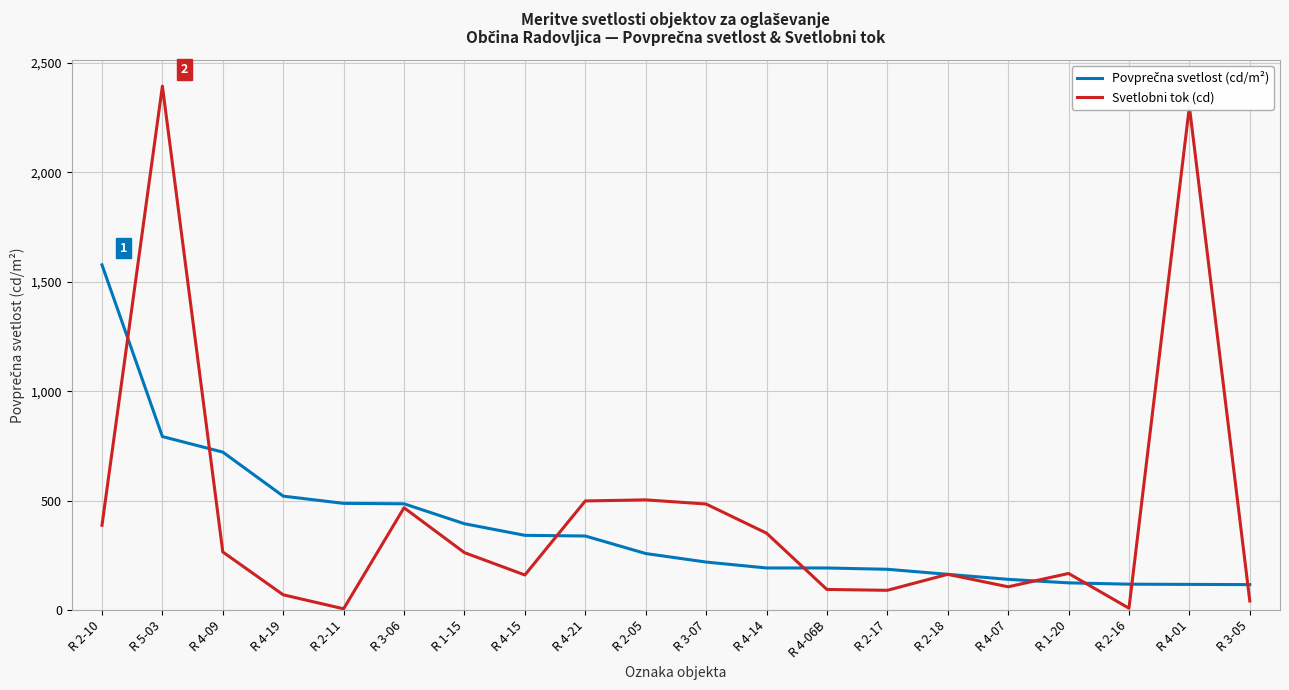

At which category is the sum across all series the highest?

R 5-03